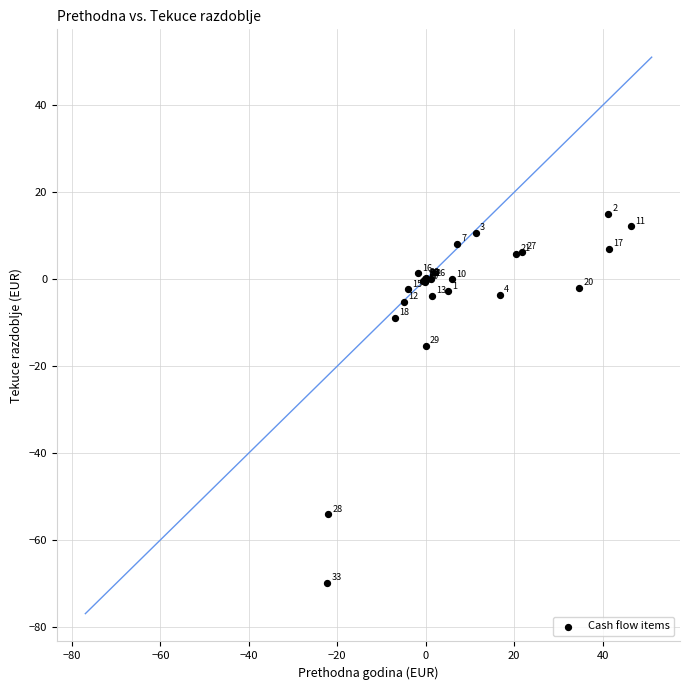

What Y value in the scatter plot is closest to -27?

-15.3